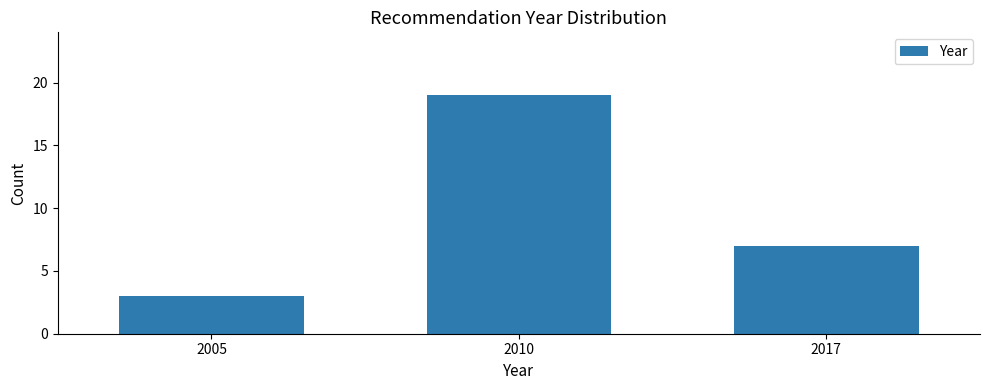

Reading left to right, list all the values displayed in this chart.

3	19	7